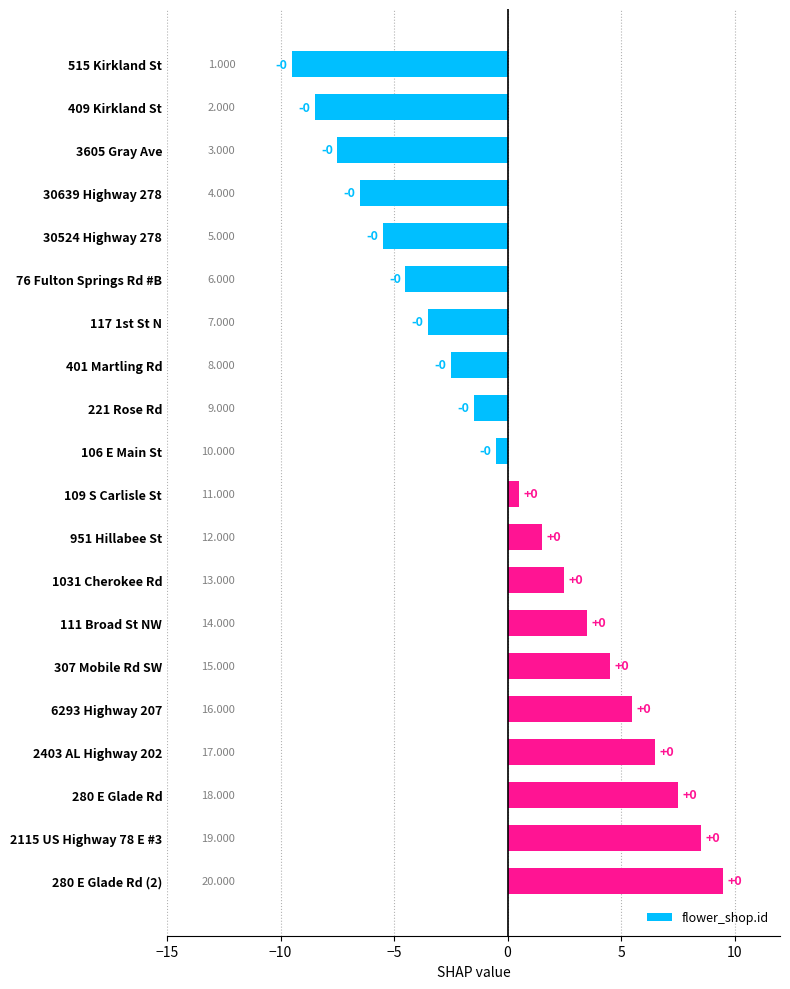

How many bars are there in total?

20